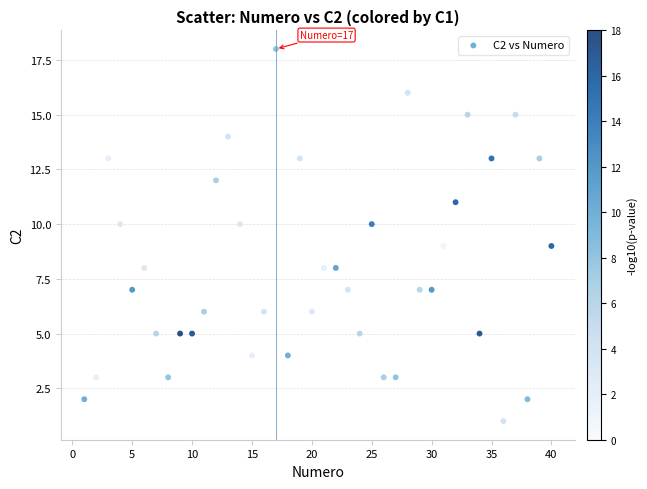

What is the range of X values (max minus min)?

39